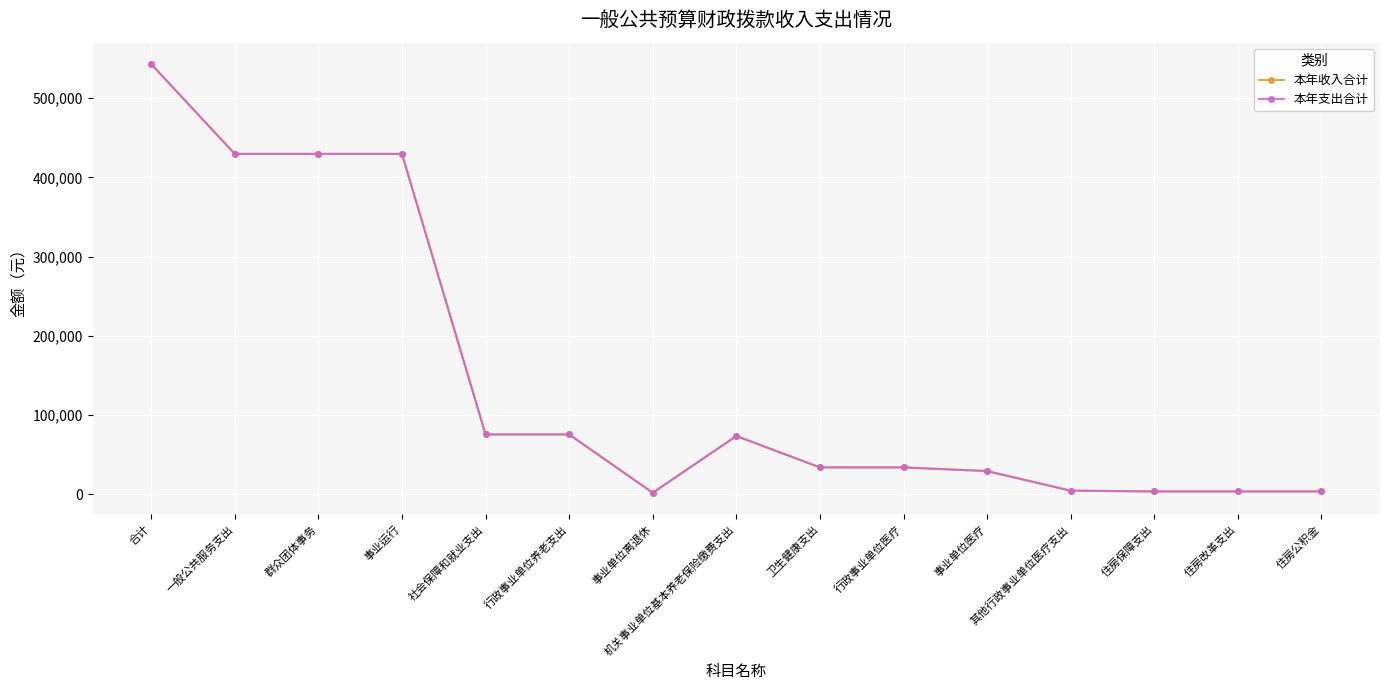

What is the difference between the second highest and second lowest values in the 本年收入合计 series?

425978.4